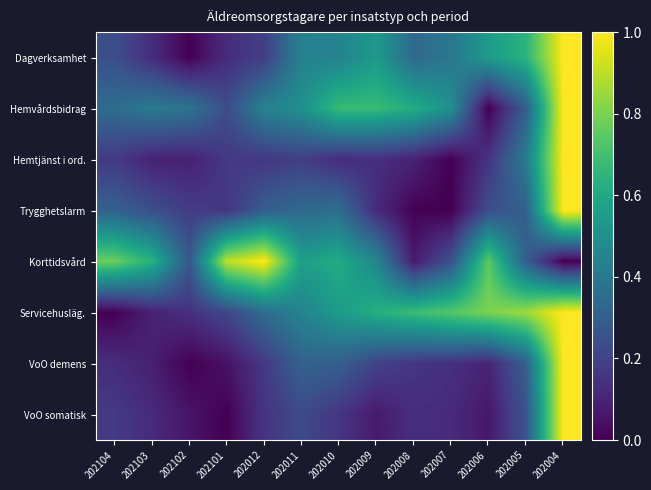

Reading right to left, extract all data points from this chart.

Dagverksamhet: 202004=1.0	202005=0.6	202006=0.5	202007=0.4	202008=0.3	202009=0.5	202010=0.4	202011=0.4	202012=0.2	202101=0.1	202102=0.0	202103=0.1	202104=0.2
Hemvårdsbidrag: 202004=1.0	202005=0.3	202006=0.0	202007=0.5	202008=0.6	202009=0.7	202010=0.7	202011=0.5	202012=0.4	202101=0.2	202102=0.4	202103=0.4	202104=0.4
Hemtjänst i ord.: 202004=1.0	202005=0.4	202006=0.2	202007=0.0	202008=0.1	202009=0.1	202010=0.1	202011=0.2	202012=0.2	202101=0.2	202102=0.1	202103=0.1	202104=0.2
Trygghetslarm: 202004=1.0	202005=0.3	202006=0.2	202007=0.0	202008=0.0	202009=0.1	202010=0.4	202011=0.3	202012=0.3	202101=0.2	202102=0.2	202103=0.2	202104=0.3
Korttidsvård: 202004=0.0	202005=0.3	202006=0.8	202007=0.2	202008=0.1	202009=0.5	202010=0.6	202011=0.6	202012=1.0	202101=0.9	202102=0.3	202103=0.6	202104=0.8
Servicehusläg.: 202004=1.0	202005=0.9	202006=0.8	202007=0.7	202008=0.7	202009=0.6	202010=0.5	202011=0.4	202012=0.4	202101=0.2	202102=0.1	202103=0.1	202104=0.0
VoO demens: 202004=1.0	202005=0.3	202006=0.1	202007=0.1	202008=0.2	202009=0.2	202010=0.3	202011=0.3	202012=0.2	202101=0.0	202102=0.0	202103=0.1	202104=0.1
VoO somatisk: 202004=1.0	202005=0.3	202006=0.1	202007=0.1	202008=0.1	202009=0.1	202010=0.2	202011=0.2	202012=0.2	202101=0.0	202102=0.1	202103=0.1	202104=0.2